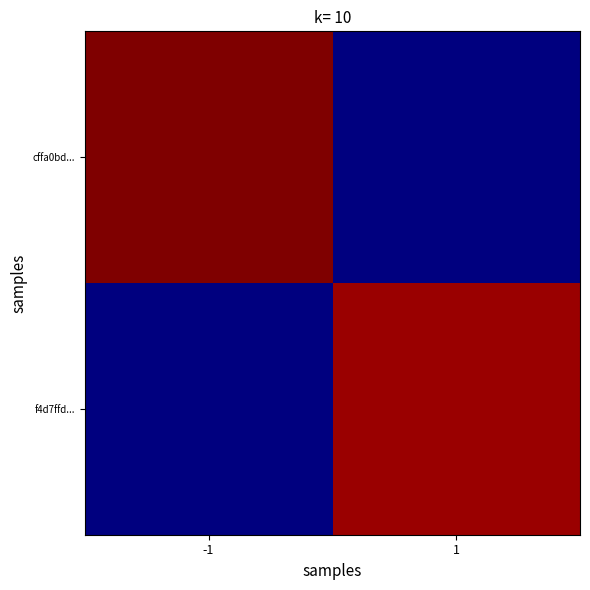

Rank the series by their maximum value, from highest to lowest.

cffa0bd..., f4d7ffd...